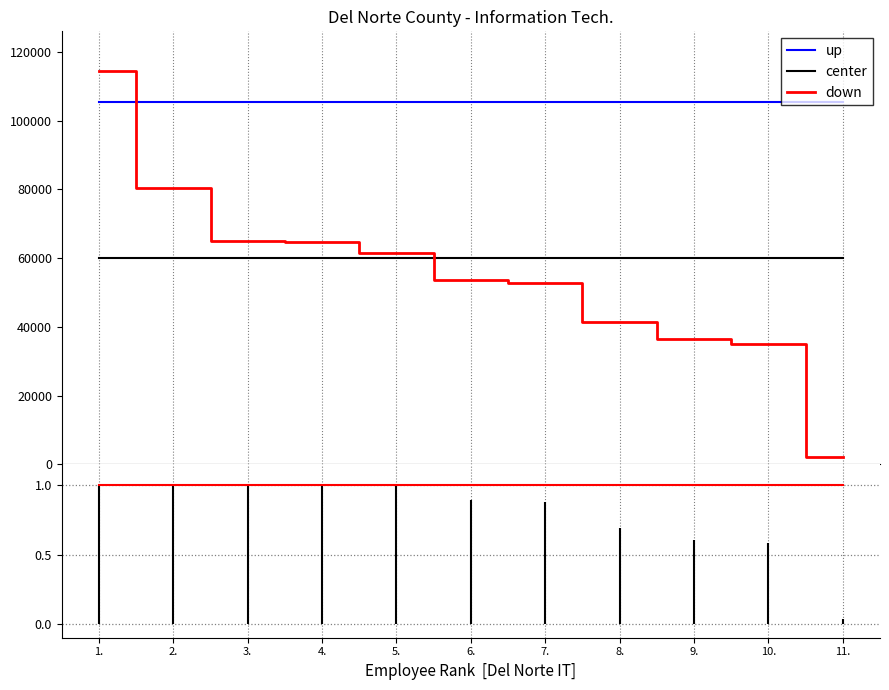

Is the value of up at 4. greater than the value of center at 2.?

Yes